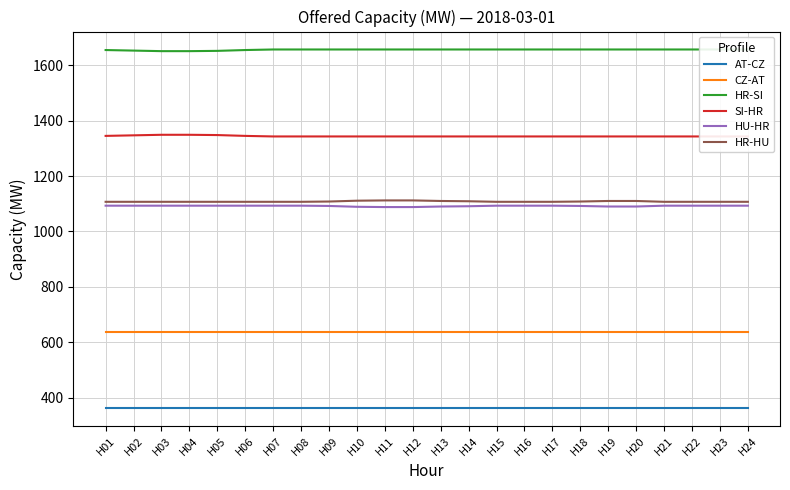

Reading left to right, transcribe all the data shown in this chart.

AT-CZ: 362	362	362	362	362	362	362	362	362	362	362	362	362	362	362	362	362	362	362	362	362	362	362	362
CZ-AT: 638	638	638	638	638	638	638	638	638	638	638	638	638	638	638	638	638	638	638	638	638	638	638	638
HR-SI: 1655	1653	1651	1651	1652	1655	1657	1657	1657	1657	1657	1657	1657	1657	1657	1657	1657	1657	1657	1657	1657	1657	1657	1657
SI-HR: 1345	1347	1349	1349	1348	1345	1343	1343	1343	1343	1343	1343	1343	1343	1343	1343	1343	1343	1343	1343	1343	1343	1343	1343
HU-HR: 1093	1093	1093	1093	1093	1093	1093	1093	1092	1089	1088	1088	1090	1091	1093	1093	1093	1092	1090	1090	1093	1093	1093	1093
HR-HU: 1107	1107	1107	1107	1107	1107	1107	1107	1108	1111	1112	1112	1110	1109	1107	1107	1107	1108	1110	1110	1107	1107	1107	1107